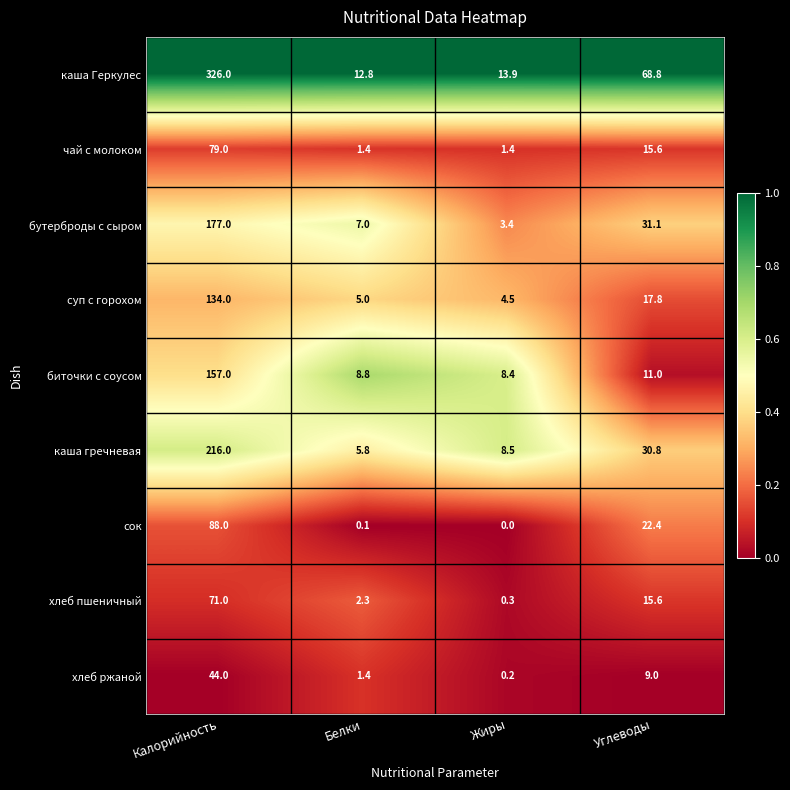

List the labels in order of каша гречневая value, largest first.

Калорийность, Углеводы, Жиры, Белки